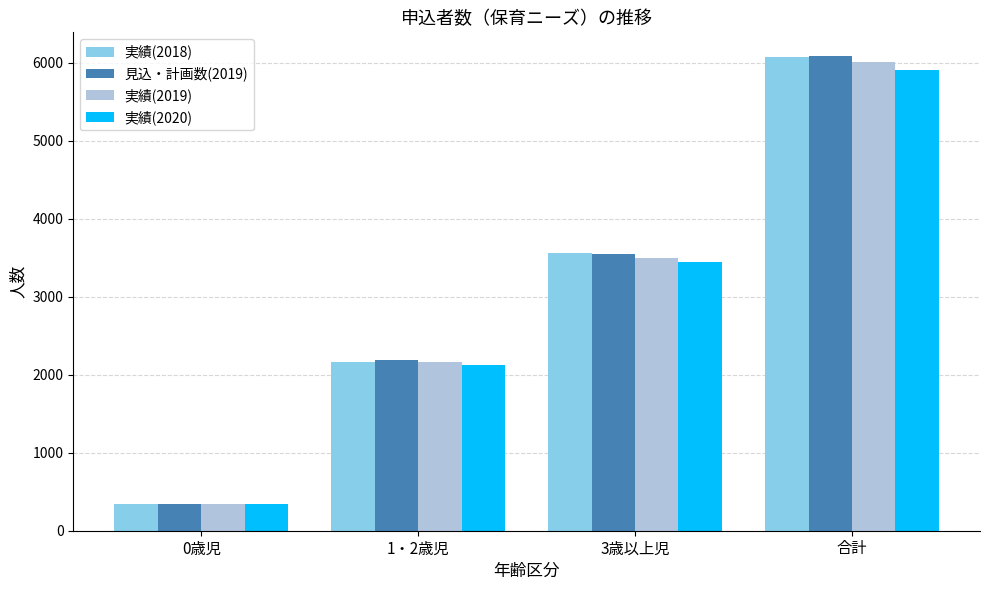

At which category is the sum across all series the highest?

合計